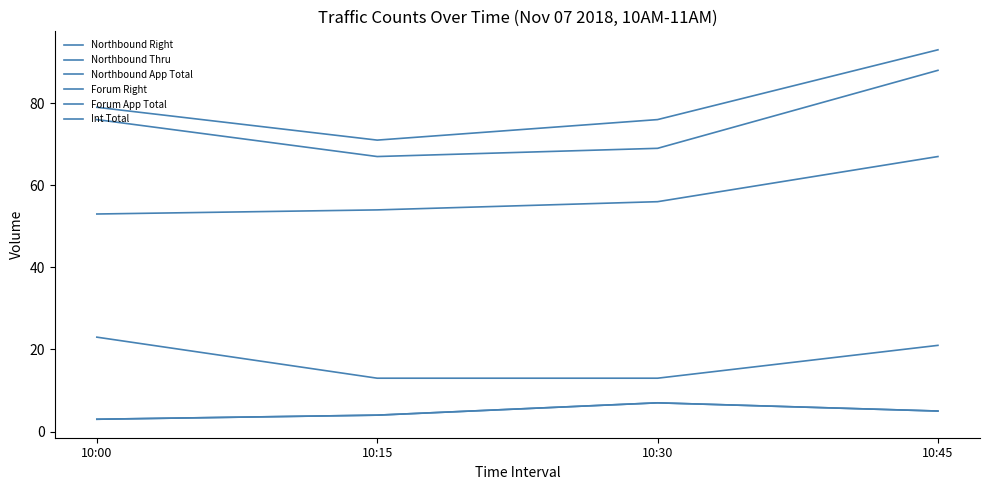

Where is Northbound App Total nearest to the value 77?

10:00